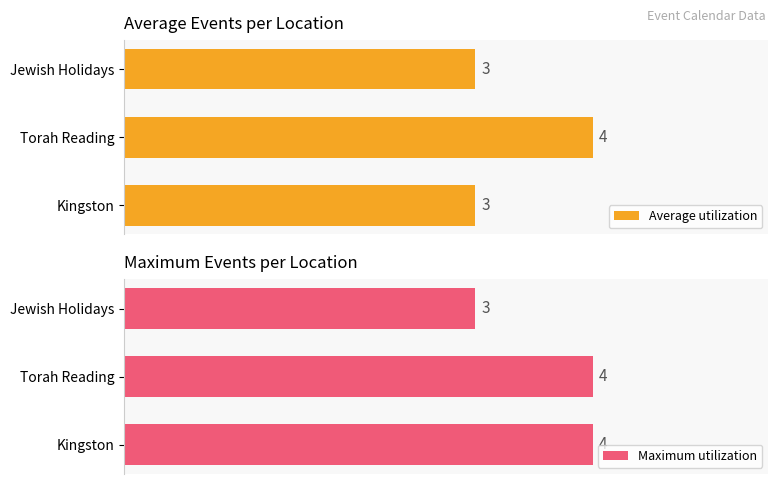

Count the number of categories in the chart.

3